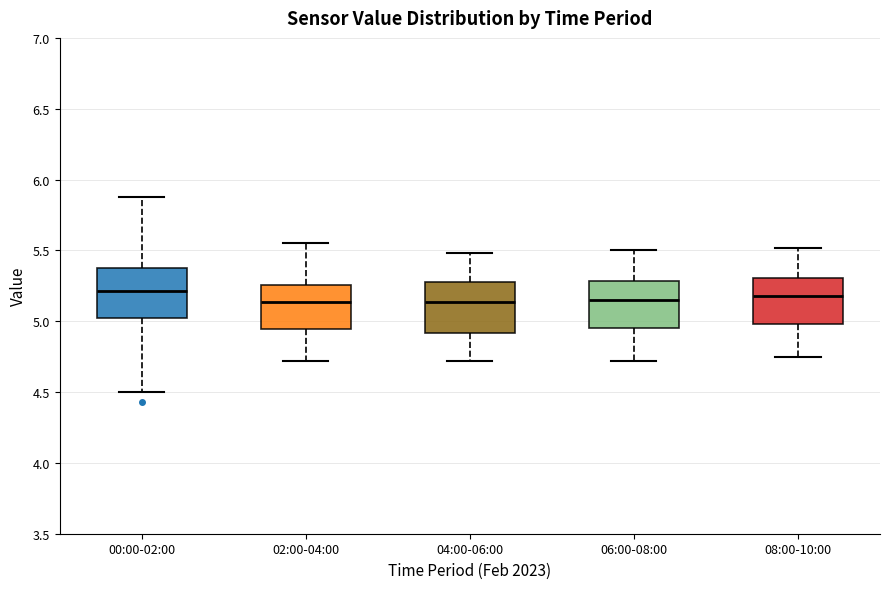

Reading left to right, transcribe this box plot: for each box, give where its median line is, the range the box spans, and where its two whiskers end, as read against the y-axis. The values are not printed on the chart, so give them approximately, as read against the axis.

00:00-02:00: median 5.20, box 5.00 to 5.35, whiskers 4.50 to 5.90
02:00-04:00: median 5.15, box 4.95 to 5.25, whiskers 4.70 to 5.55
04:00-06:00: median 5.15, box 4.90 to 5.30, whiskers 4.70 to 5.50
06:00-08:00: median 5.15, box 4.95 to 5.30, whiskers 4.70 to 5.50
08:00-10:00: median 5.20, box 5.00 to 5.30, whiskers 4.75 to 5.50